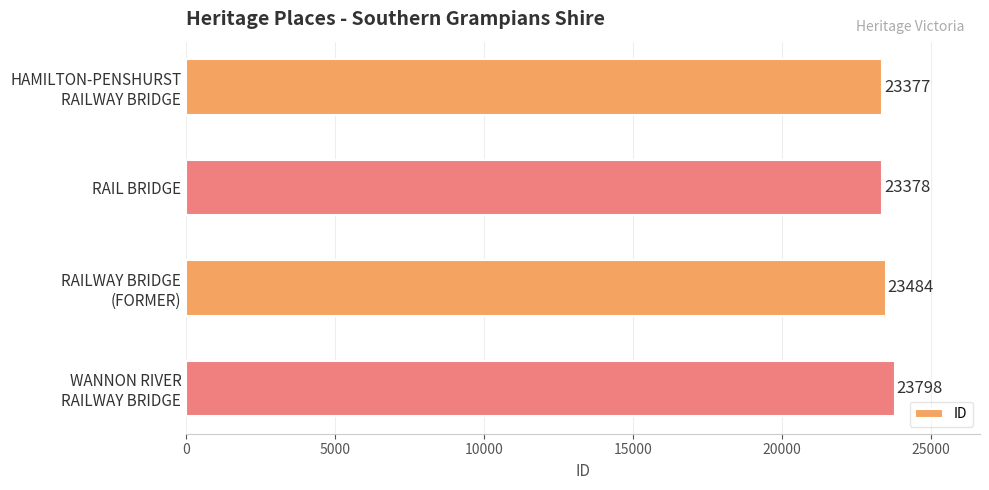

What is the label of the 2nd bar from the top?

RAIL BRIDGE